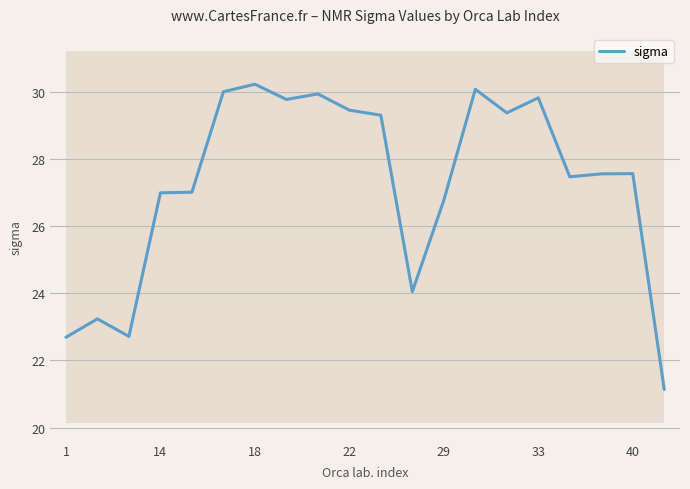

The value of sigma at 33 is 14.7. True or false?

False